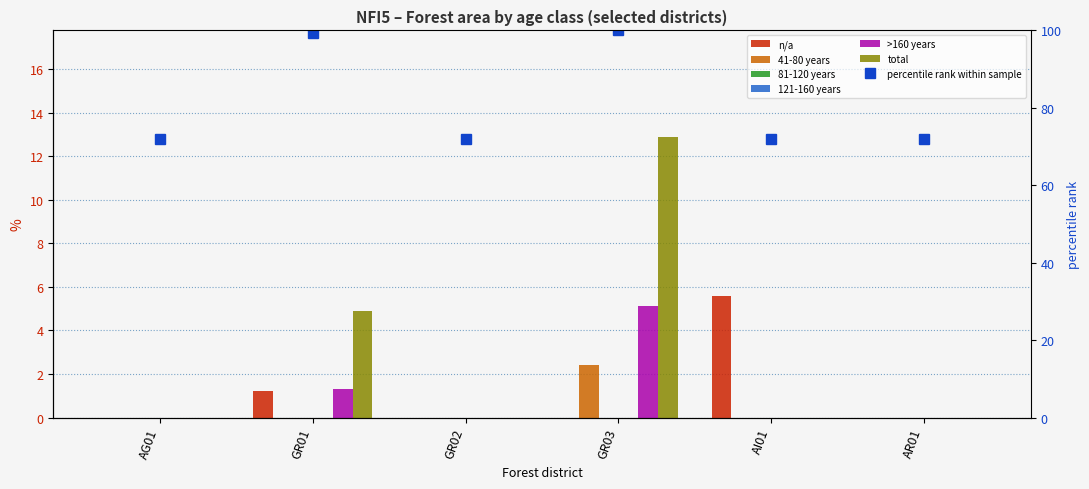

Which category has the highest value in the 41-80 years series?

GR03